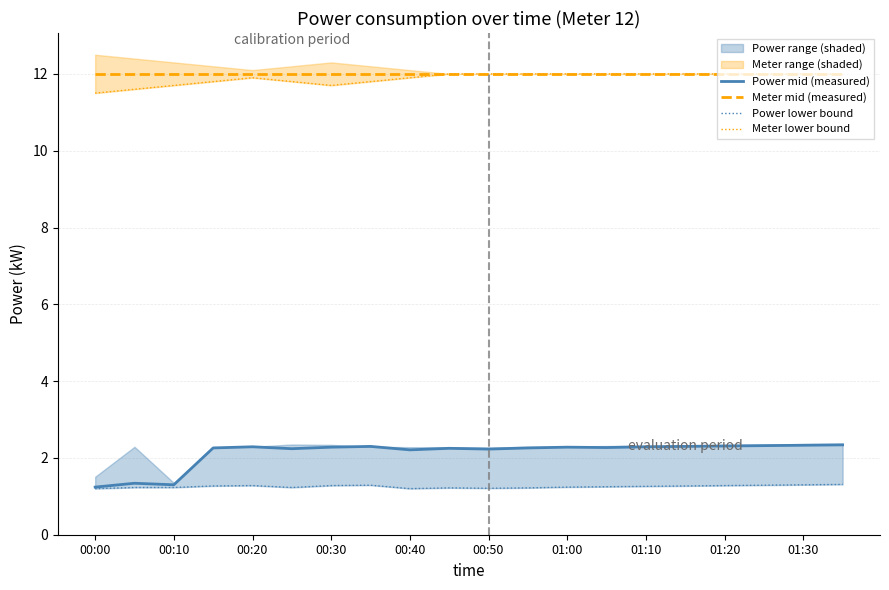

Does the chart have visible grid lines?

Yes